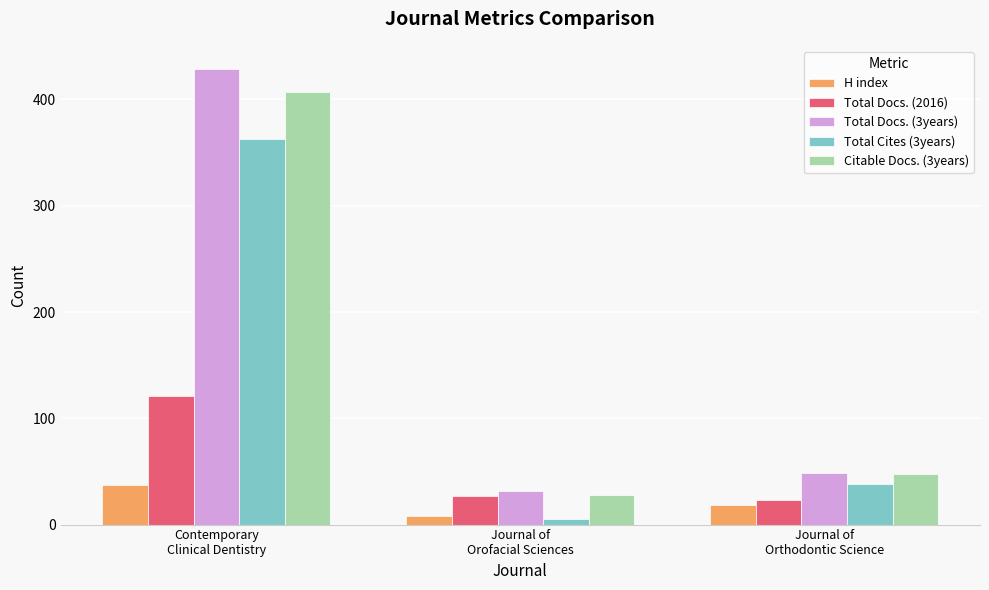

At how many categories does at least one series exceed 158?

1